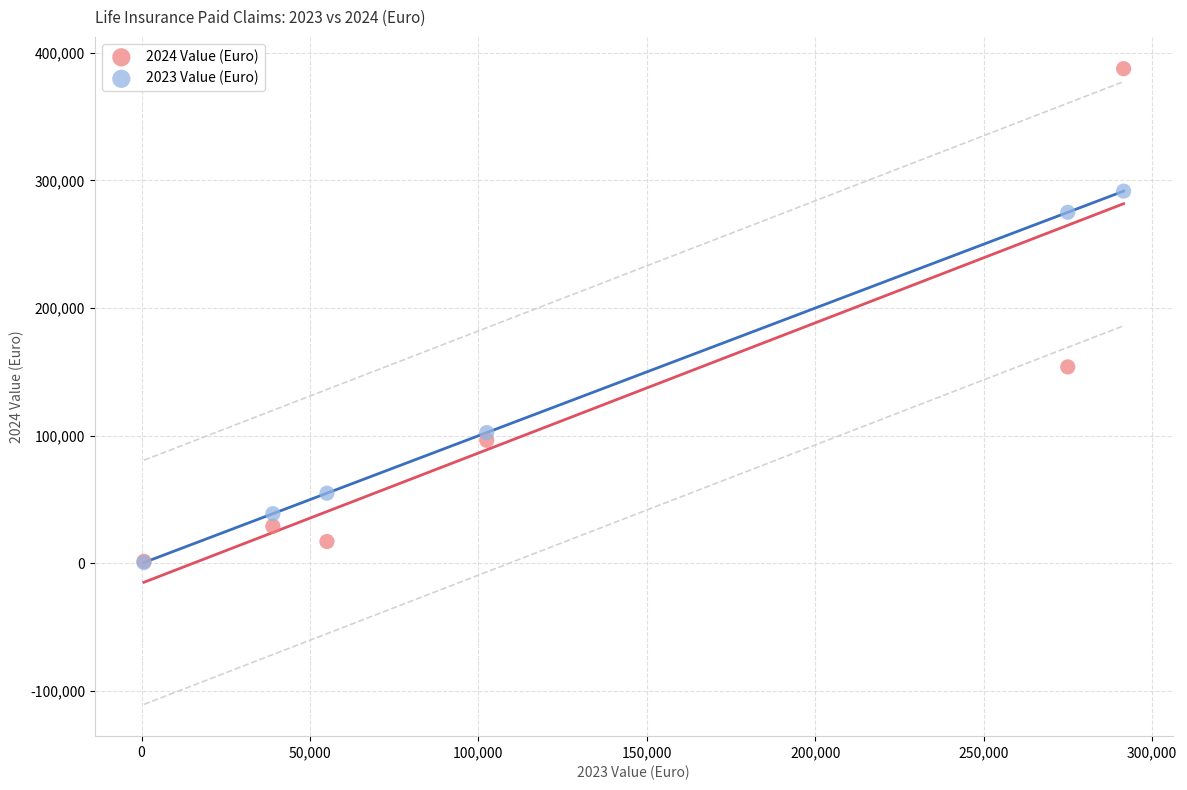

Across all series, what Y value is closest to 194085?

153930.0